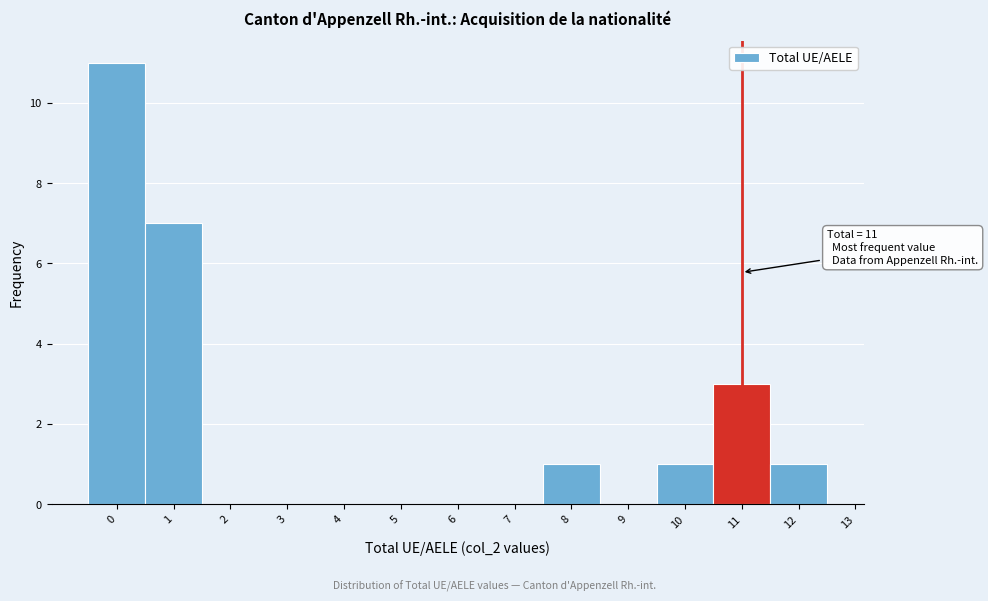

Over which range of the x-axis is the bar tallest?

-0.5 to 0.5